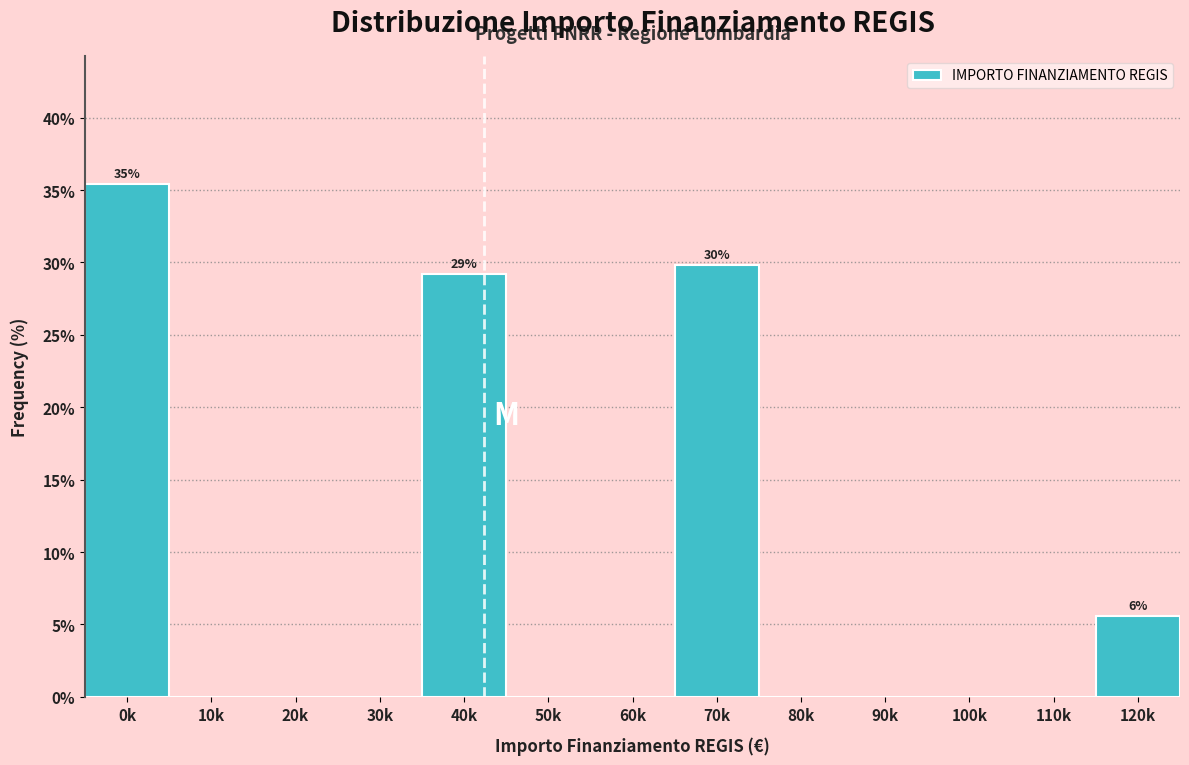

Reading left to right, transcribe all the data shown in this chart.

0k=35.4	10k=0.0	20k=0.0	30k=0.0	40k=29.2	50k=0.0	60k=0.0	70k=29.8	80k=0.0	90k=0.0	100k=0.0	110k=0.0	120k=5.6